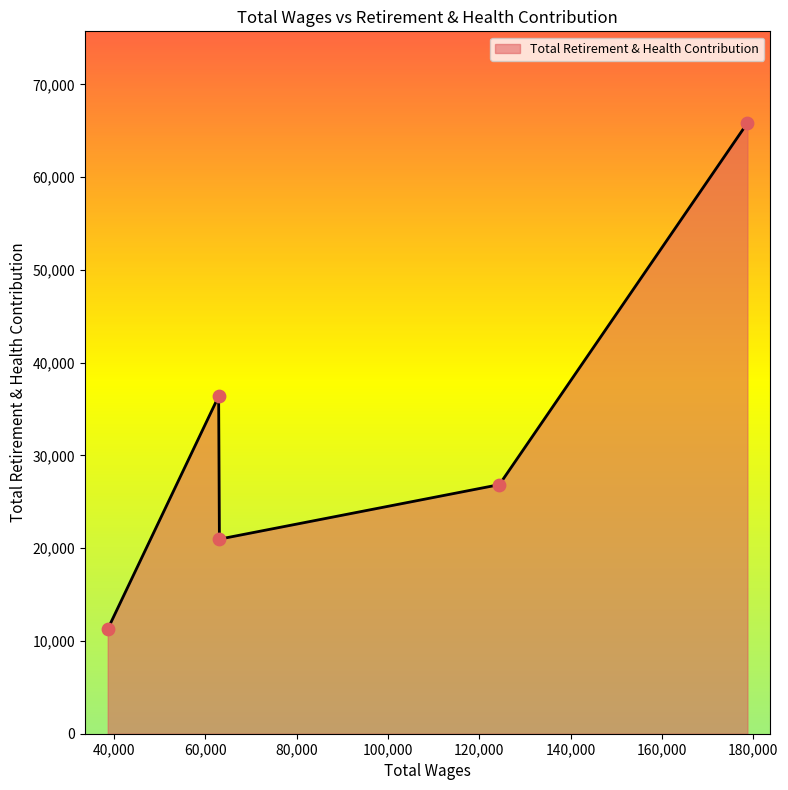

What is the minimum value shown in the chart?

11273